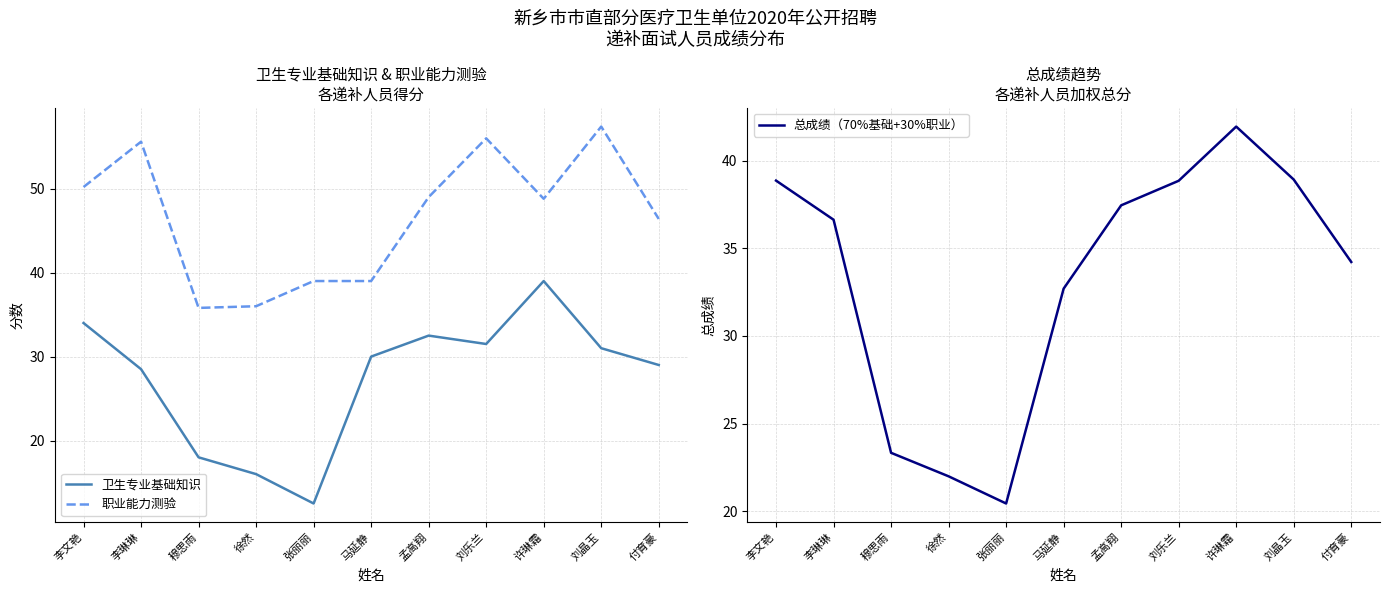

What is the average value of the 总成绩（70%基础+30%职业） series?

33.2